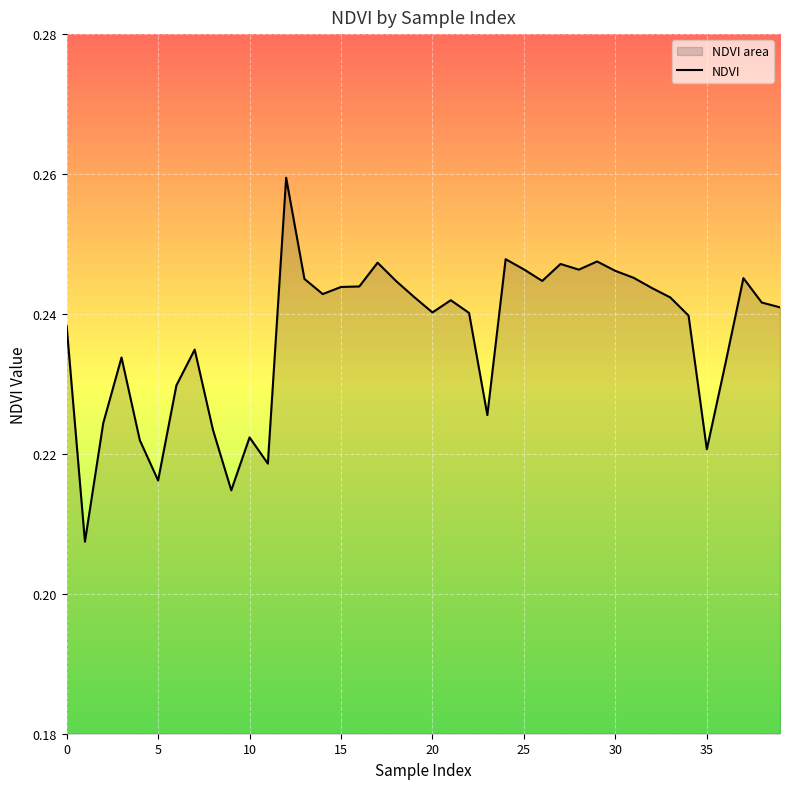

The chart shows a value of 0.1 at 35. True or false?

False